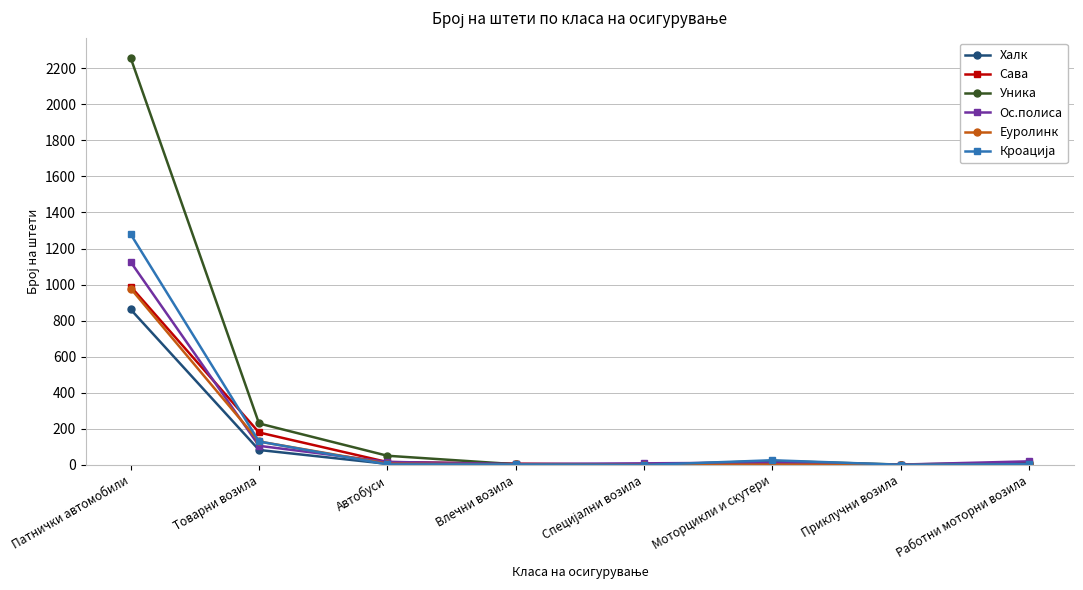

At which label is Ос.полиса closest to 563?

Товарни возила